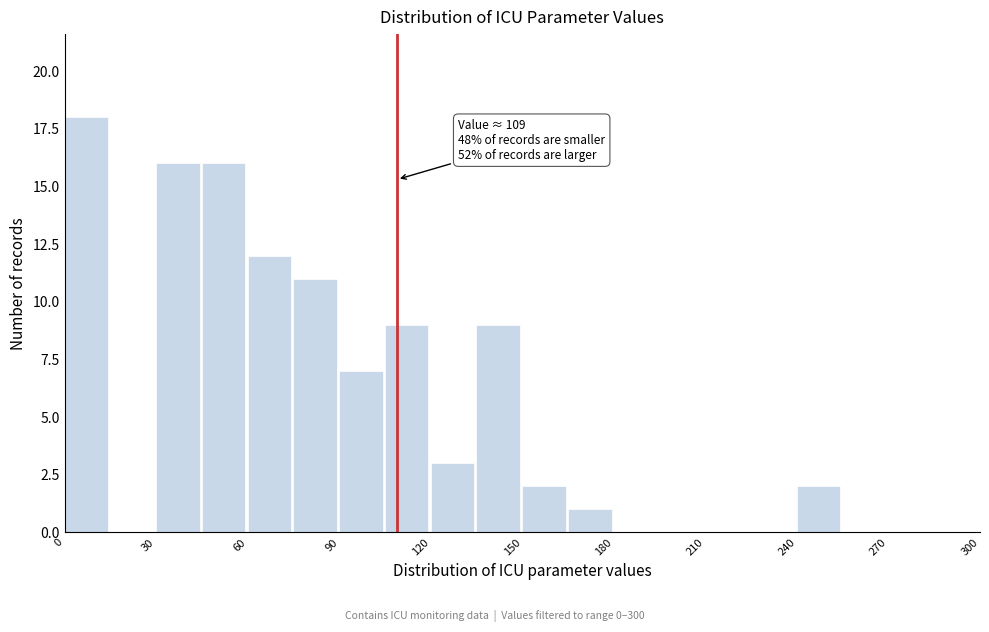

Read against the x-axis, roughly where is the centre of the tallest bar?

5